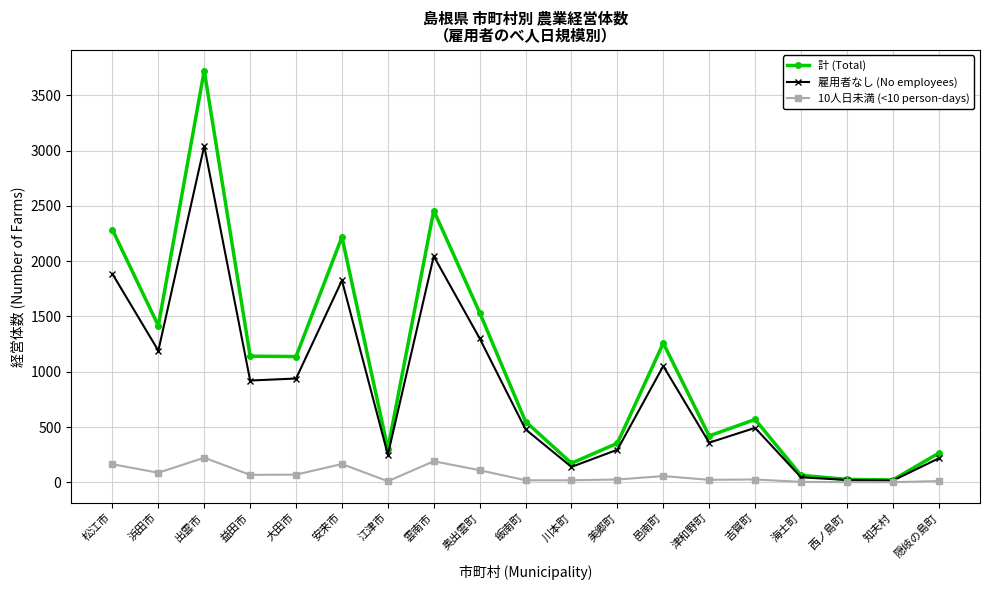

At which category does 計 (Total) reach its first local valley?

浜田市